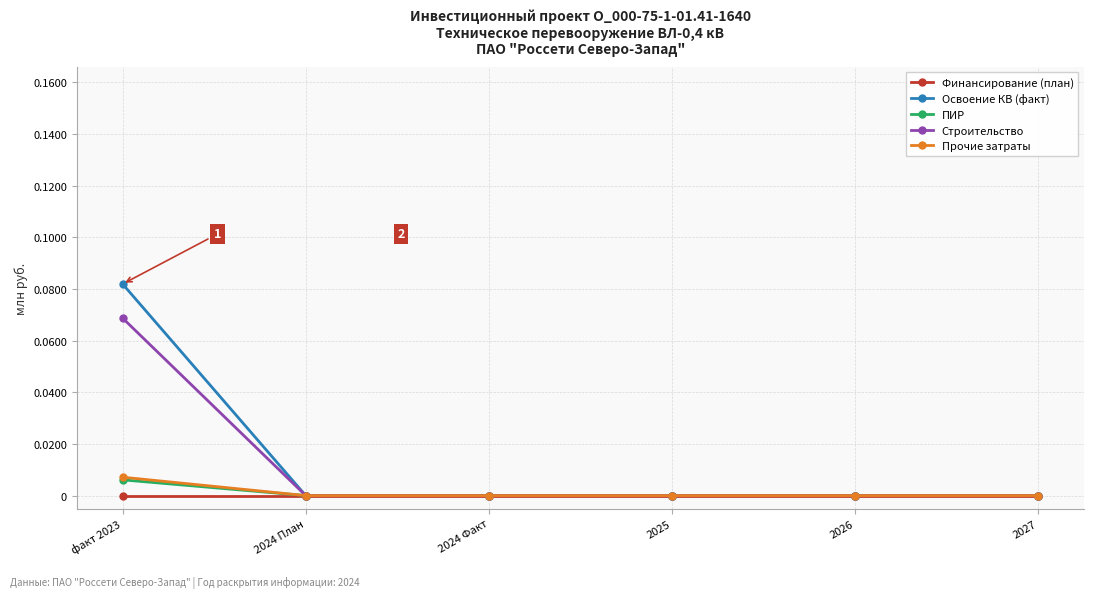

True or false: Финансирование (план) has more than 2 interior local peaks.

False